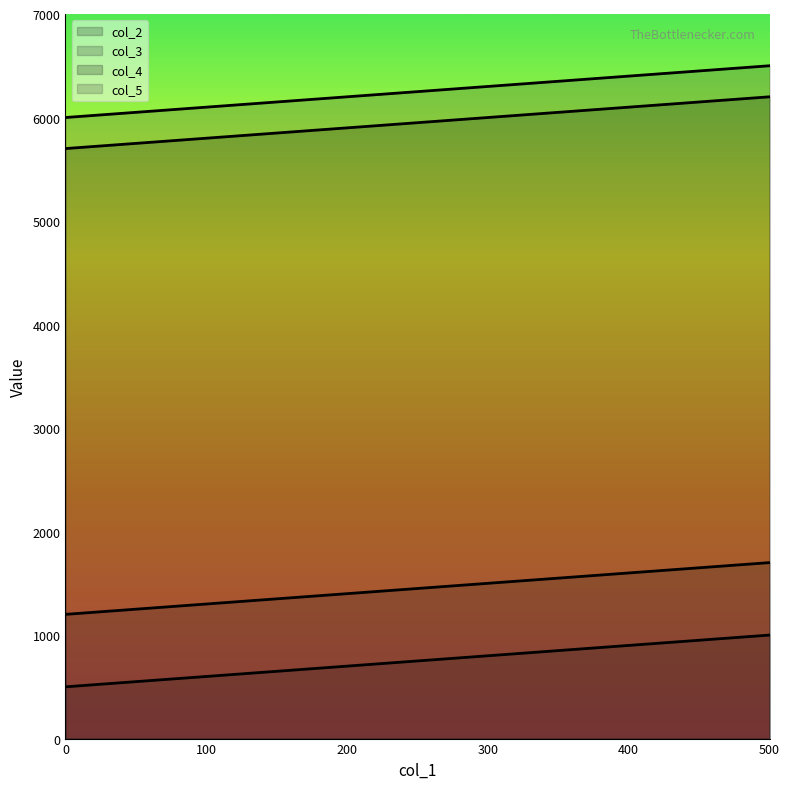

Rank the series at 100 from highest to lowest value.

col_5, col_4, col_3, col_2